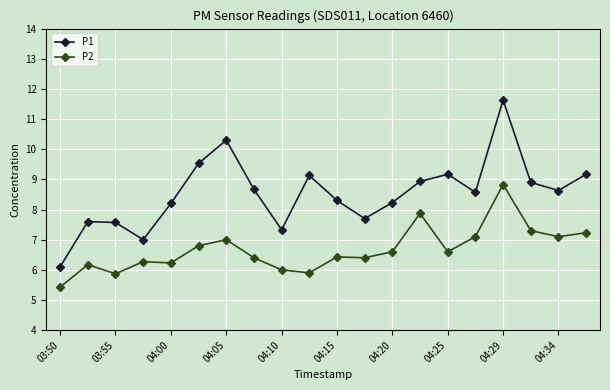

Which series has the widest spread of values?

P1